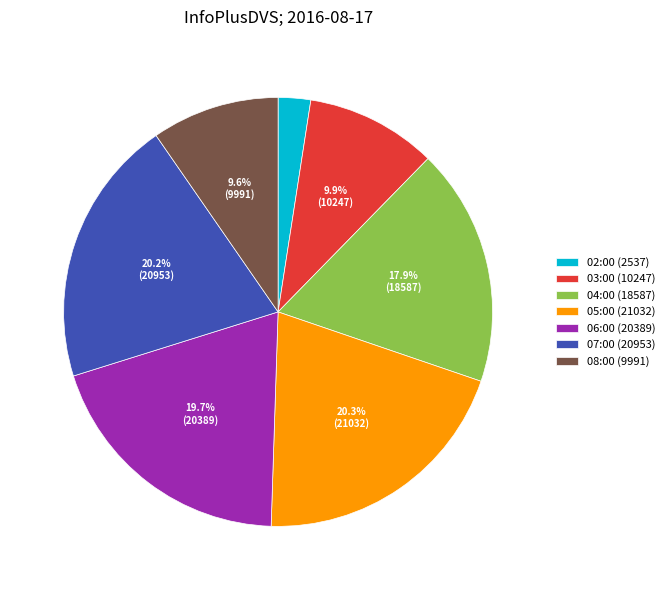

True or false: 07:00 accounts for 29% of the total.

False